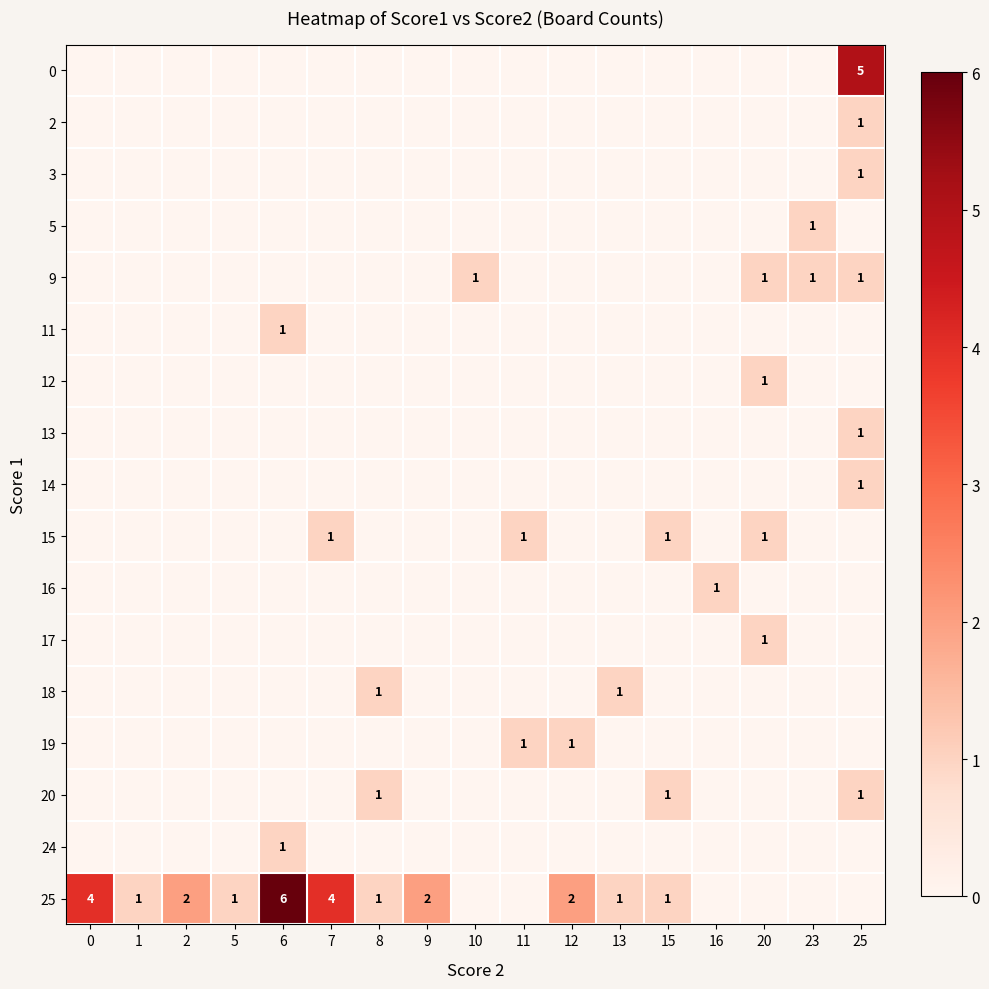

Is the value of 25 at 2 greater than the value of 0 at 12?

Yes